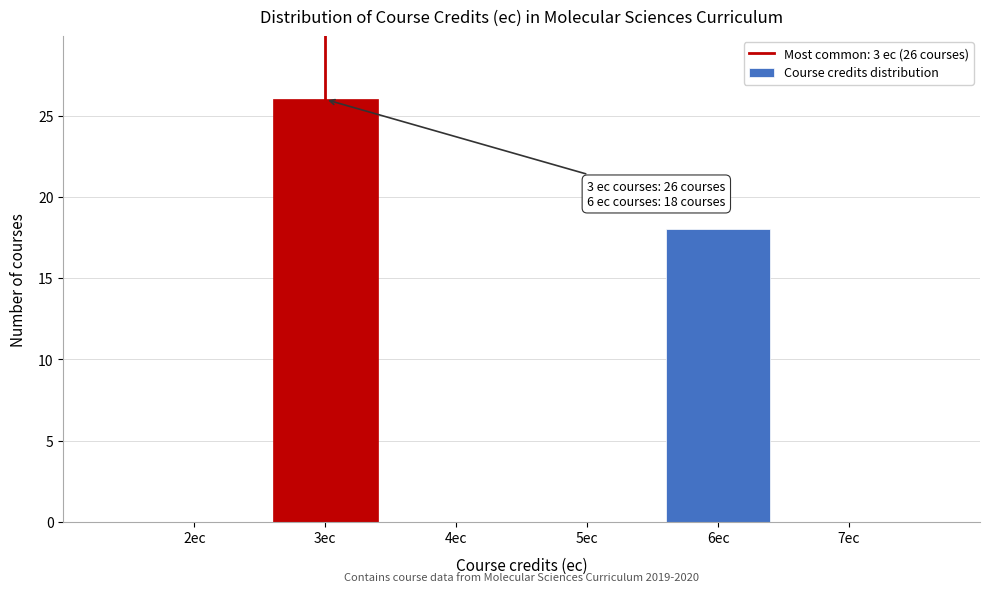

Over which range of the x-axis is the bar tallest?

2.5 to 3.5